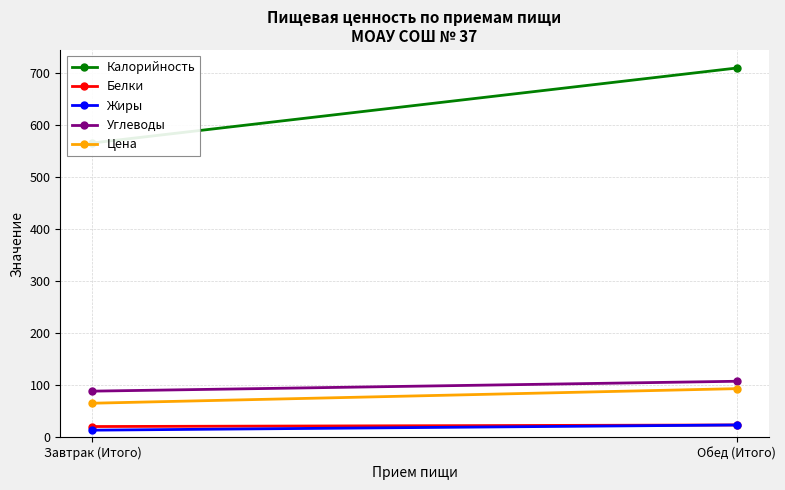

What is the label of the 1st point from the left?

Завтрак (Итого)